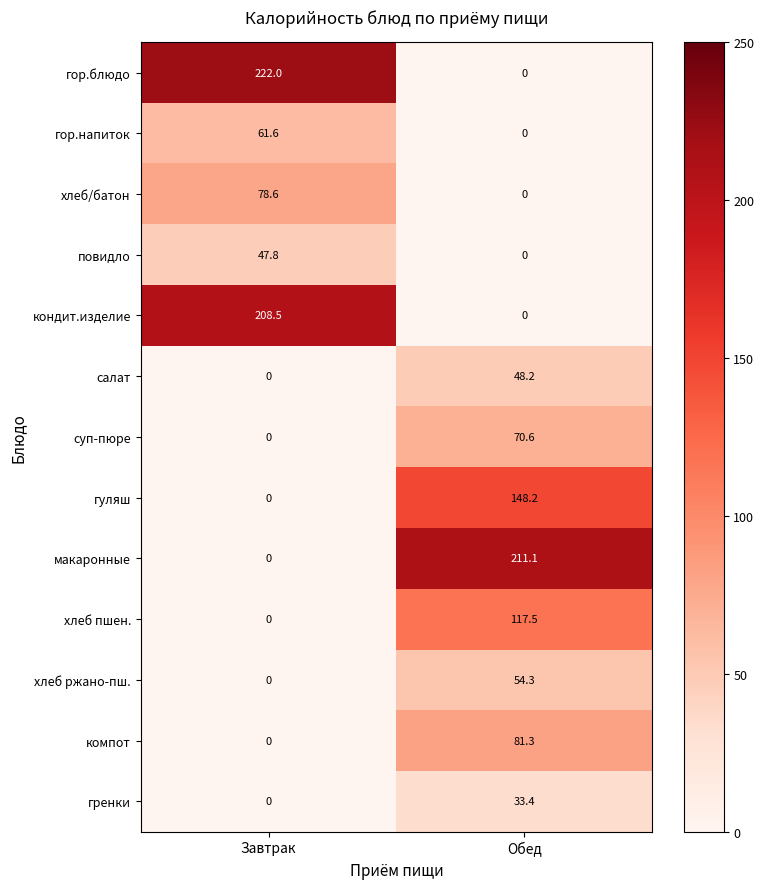

Reading left to right, transcribe all the data shown in this chart.

гор.блюдо: Завтрак=222.0	Обед=0.0
гор.напиток: Завтрак=61.6	Обед=0.0
хлеб/батон: Завтрак=78.6	Обед=0.0
повидло: Завтрак=47.8	Обед=0.0
кондит.изделие: Завтрак=208.5	Обед=0.0
салат: Завтрак=0.0	Обед=48.2
суп-пюре: Завтрак=0.0	Обед=70.6
гуляш: Завтрак=0.0	Обед=148.2
макаронные: Завтрак=0.0	Обед=211.1
хлеб пшен.: Завтрак=0.0	Обед=117.5
хлеб ржано-пш.: Завтрак=0.0	Обед=54.3
компот: Завтрак=0.0	Обед=81.3
гренки: Завтрак=0.0	Обед=33.4